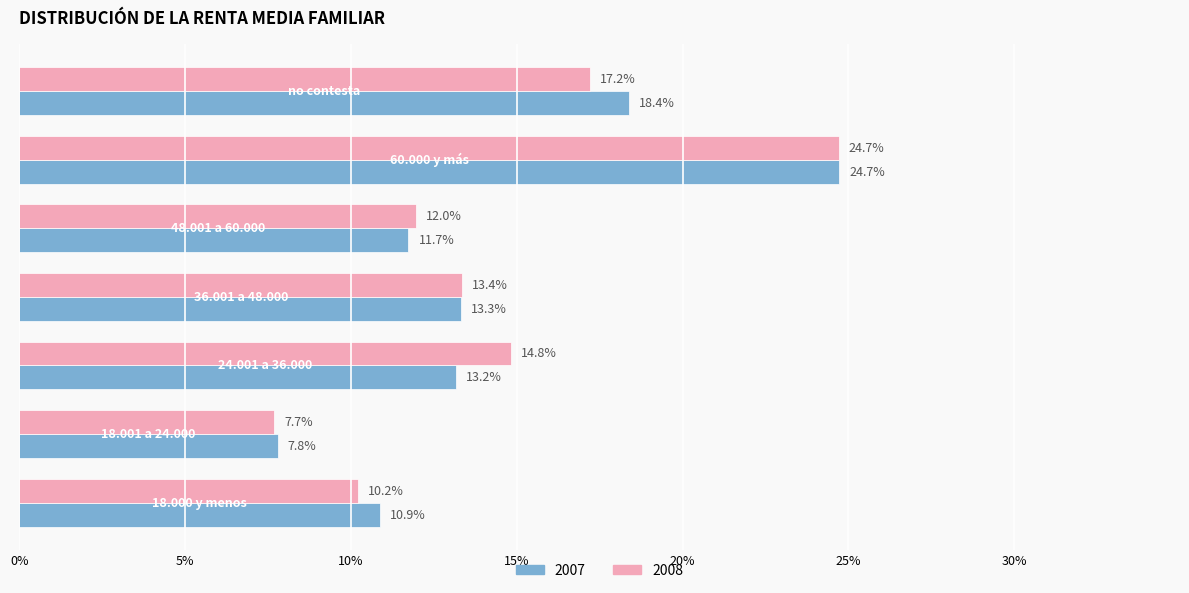

Which series has the widest spread of values?

2008